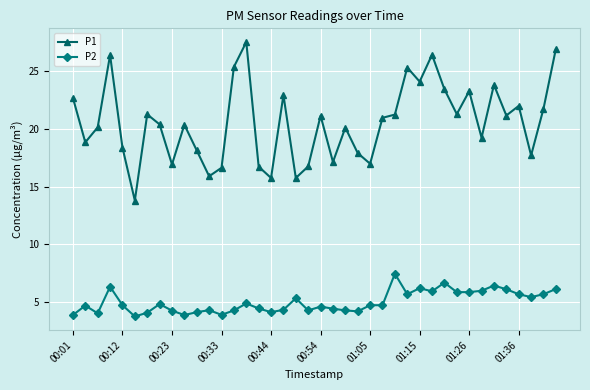

True or false: P2 and P1 intersect in this chart.

False